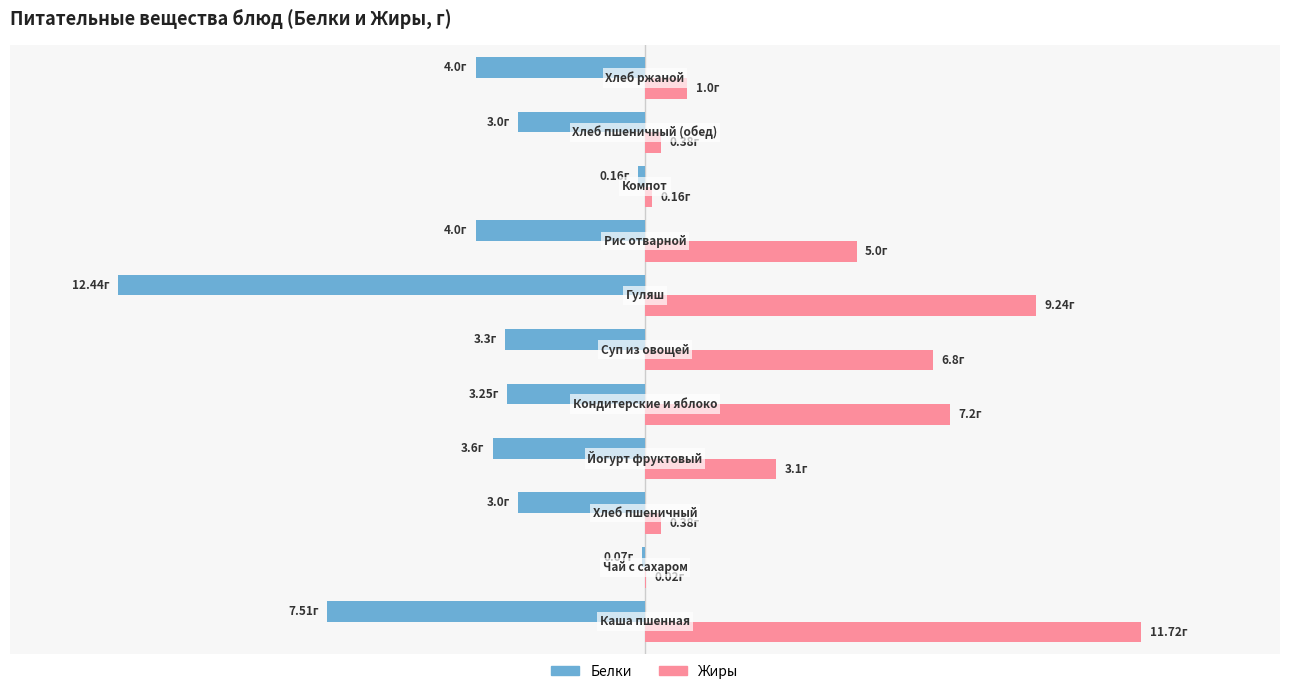

What are all the series names shown in the legend?

Белки, Жиры